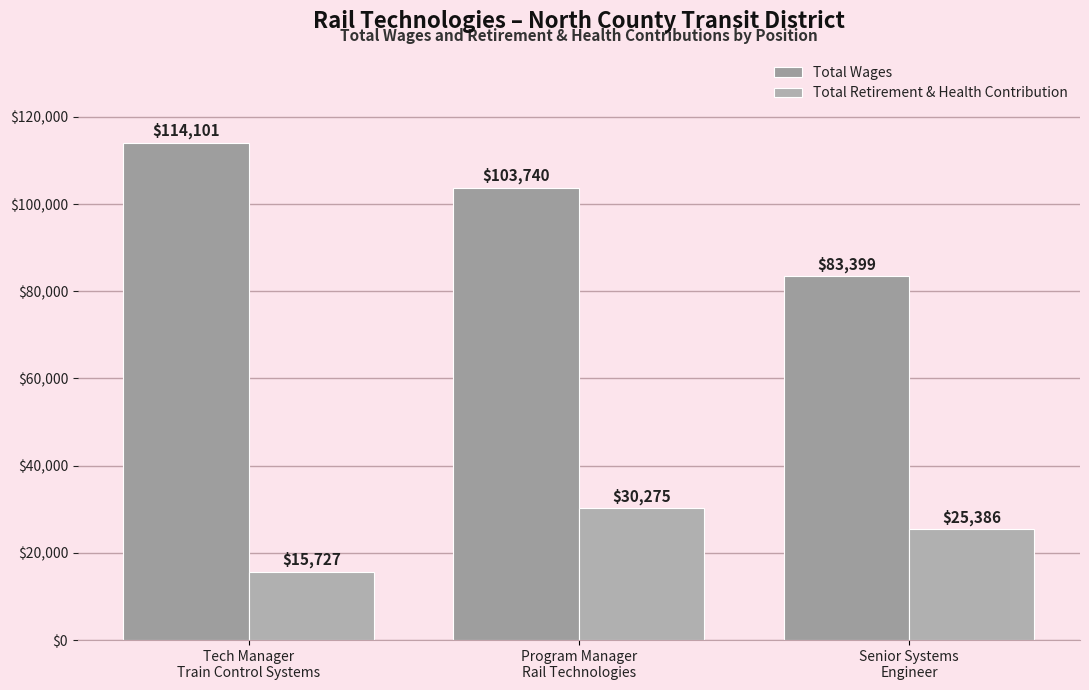

What is the difference between the highest and lowest values at Tech Manager
Train Control Systems?

98374